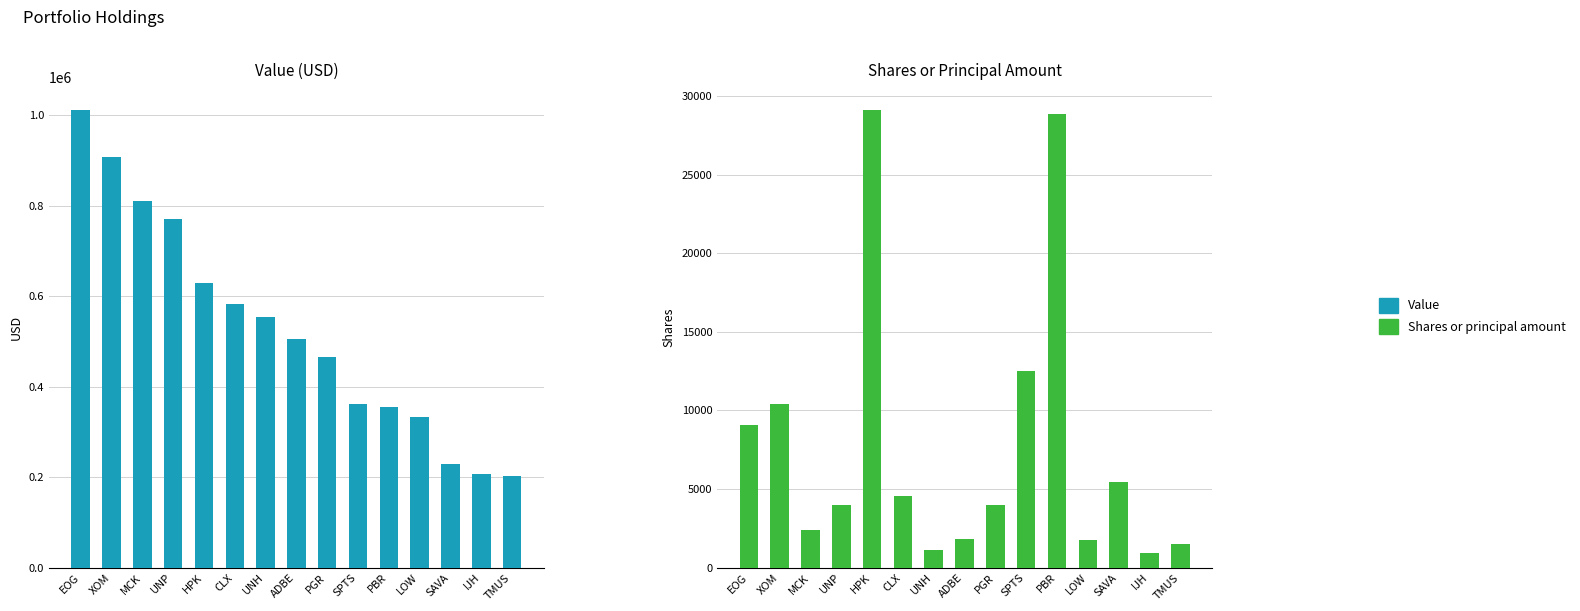

Reading right to left, list all the values displayed in this chart.

Value: TMUS=202000	IJH=207000	SAVA=228000	LOW=334000	PBR=356000	SPTS=362000	PGR=466000	ADBE=506000	UNH=555000	CLX=583000	HPK=630000	UNP=771000	MCK=810000	XOM=909000	EOG=1012000
Shares or principal amount: TMUS=1505	IJH=944	SAVA=5445	LOW=1780	PBR=28864	SPTS=12530	PGR=4011	ADBE=1839	UNH=1098	CLX=4540	HPK=29105	UNP=3960	MCK=2383	XOM=10414	EOG=9057